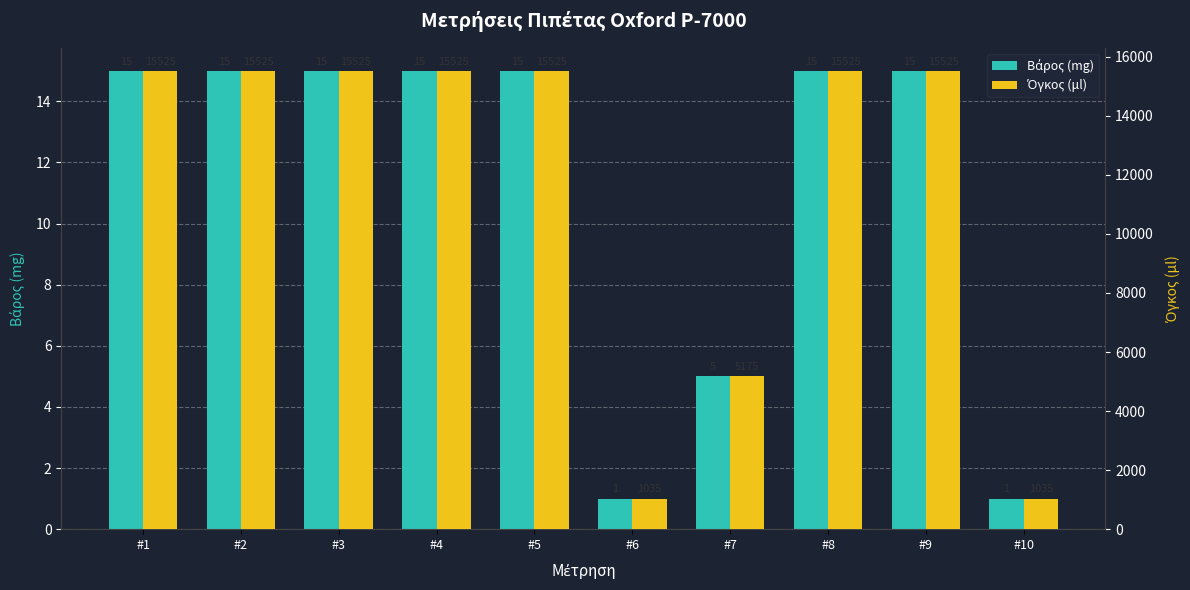

Which series changed the most between #1 and #10?

Όγκος (μl)